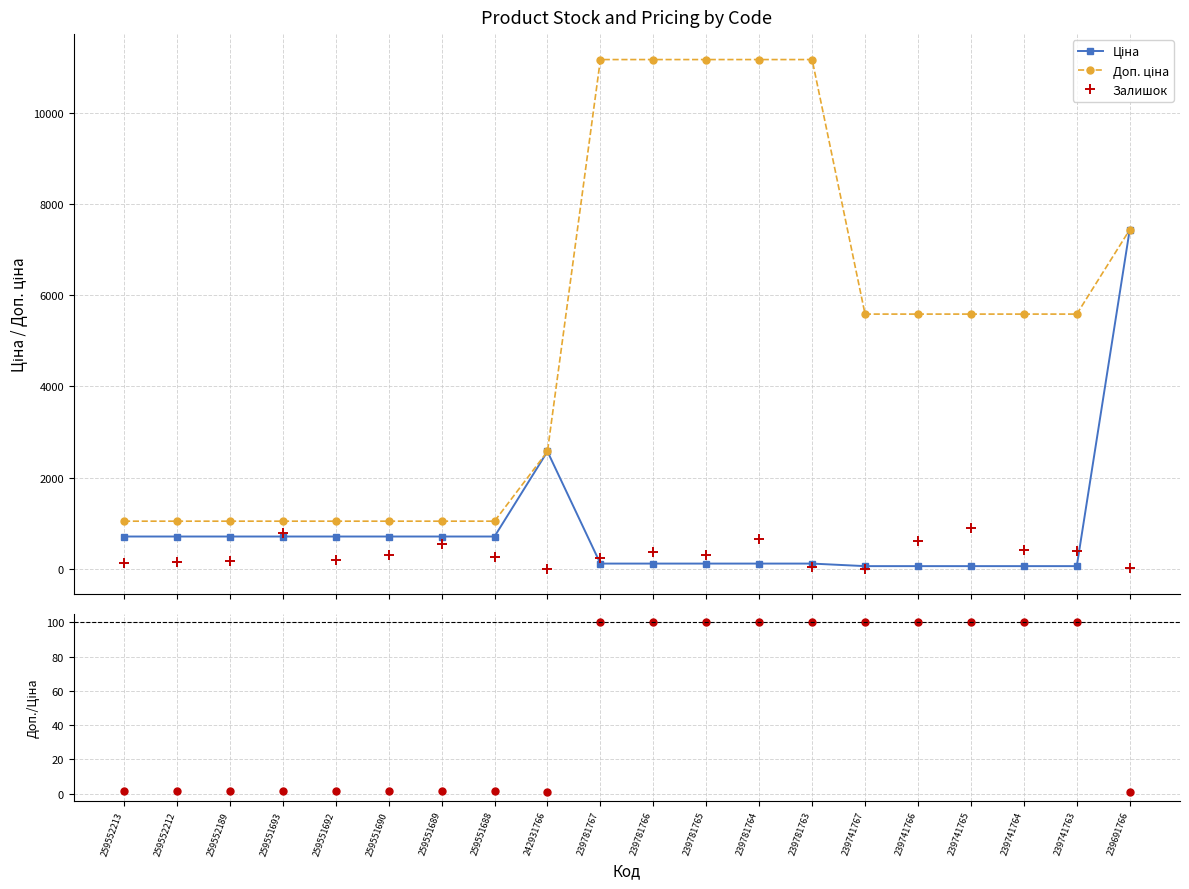

Reading left to right, list all the values displayed in this chart.

Ціна: 705.5	705.5	705.5	705.5	705.5	705.5	705.5	705.5	2572.0	111.7	111.7	111.7	111.7	111.7	55.9	55.9	55.9	55.9	55.9	7436.2
Доп. ціна: 1042.0	1042.0	1042.0	1042.0	1042.0	1042.0	1042.0	1042.0	2572.0	11169.0	11169.0	11169.0	11169.0	11169.0	5585.0	5585.0	5585.0	5585.0	5585.0	7436.2
Залишок: 115.0	141.0	171.0	786.0	191.0	296.0	552.0	261.0	3.0	237.0	370.0	300.0	653.0	28.0	2.0	604.0	891.0	400.0	380.0	17.0
Доп. ціна / Ціна: 1.5	1.5	1.5	1.5	1.5	1.5	1.5	1.5	1.0	100.0	100.0	100.0	100.0	100.0	100.0	100.0	100.0	100.0	100.0	1.0